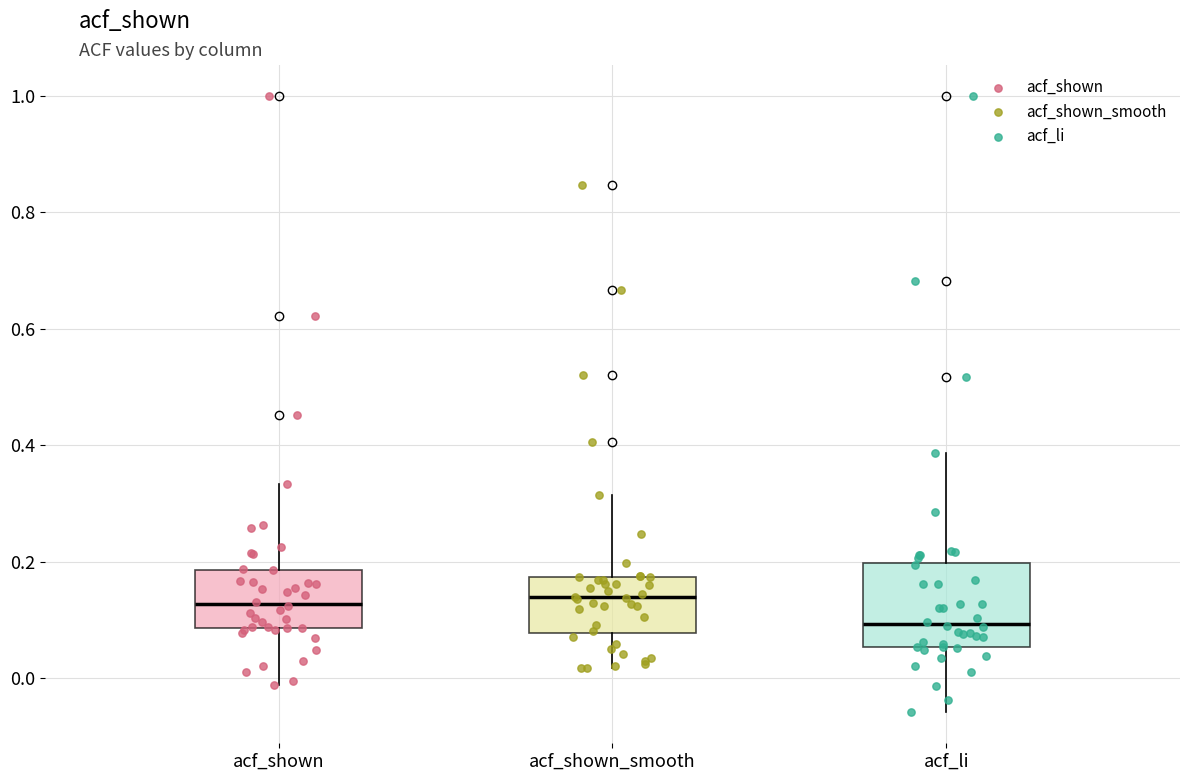

Where does the lower whisker of the box for acf_shown end on the y-axis? The values are not printed on the chart, so give them approximately, as read against the axis.

-0.02